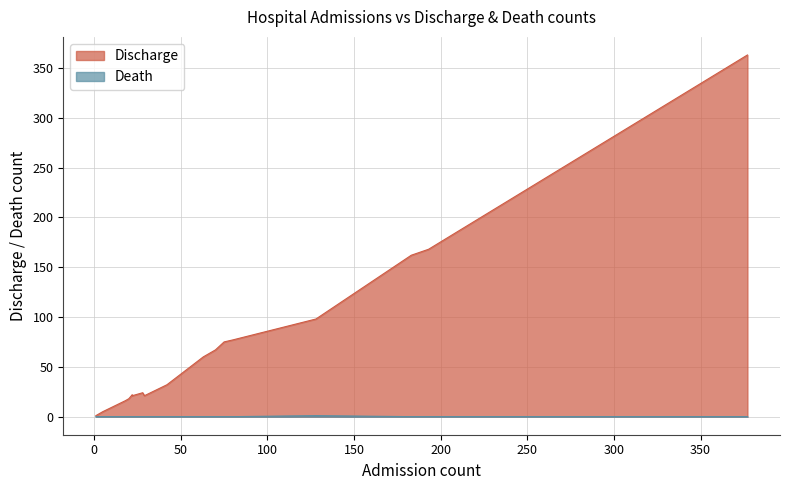

Which series has the largest range (max minus min)?

Discharge